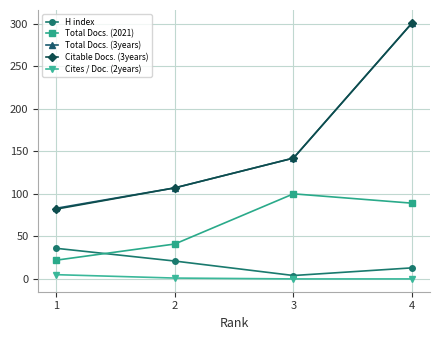

What is the total value across all series at 3?

388